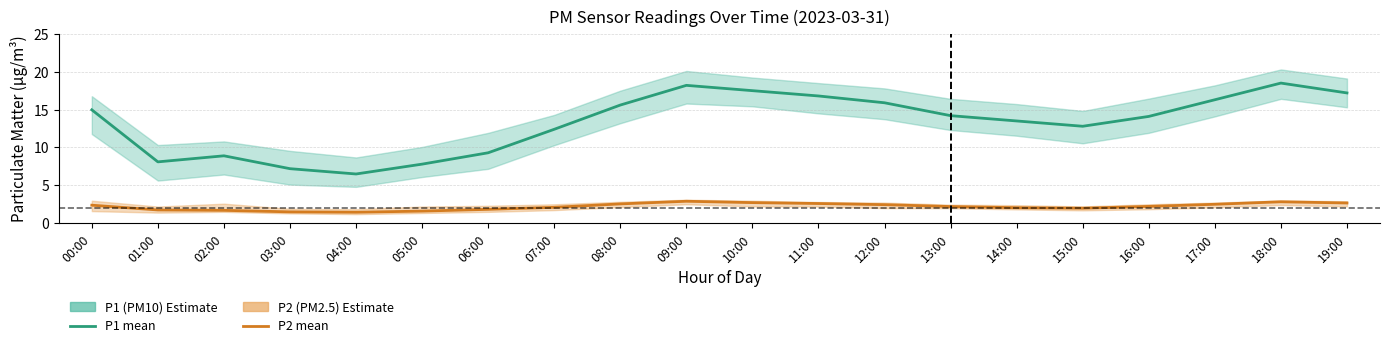

Reading left to right, extract all data points from this chart.

P1 (PM10): 15.0	8.1	8.9	7.2	6.5	7.8	9.3	12.4	15.6	18.2	17.5	16.8	15.9	14.2	13.5	12.8	14.1	16.3	18.5	17.2
P2 (PM2.5): 2.4	1.8	1.7	1.5	1.4	1.6	1.8	2.1	2.5	2.9	2.7	2.6	2.5	2.2	2.0	2.0	2.2	2.5	2.8	2.7